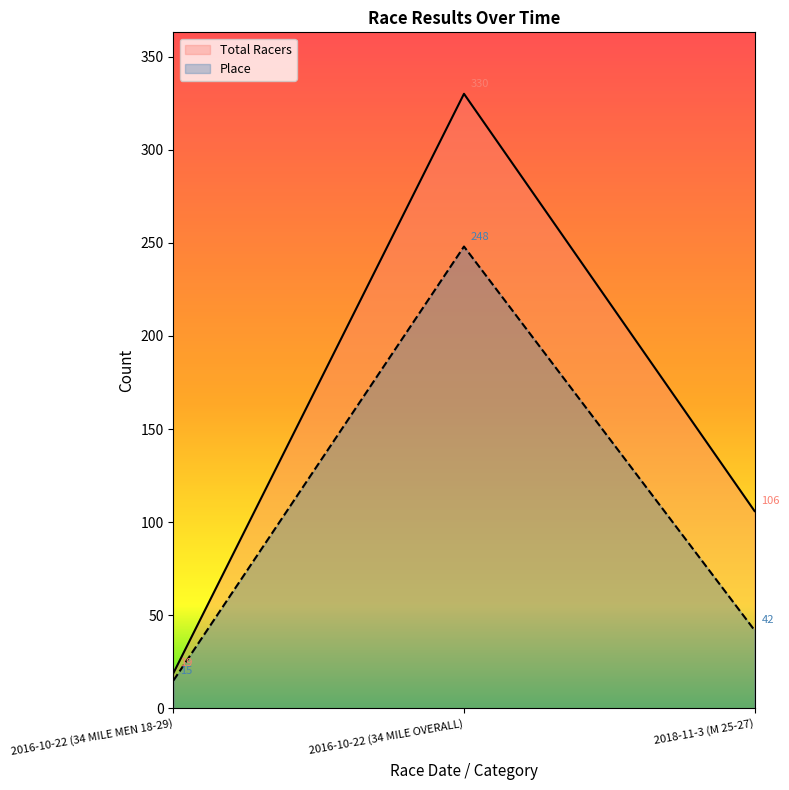

What are all the series names shown in the legend?

Total Racers, Place